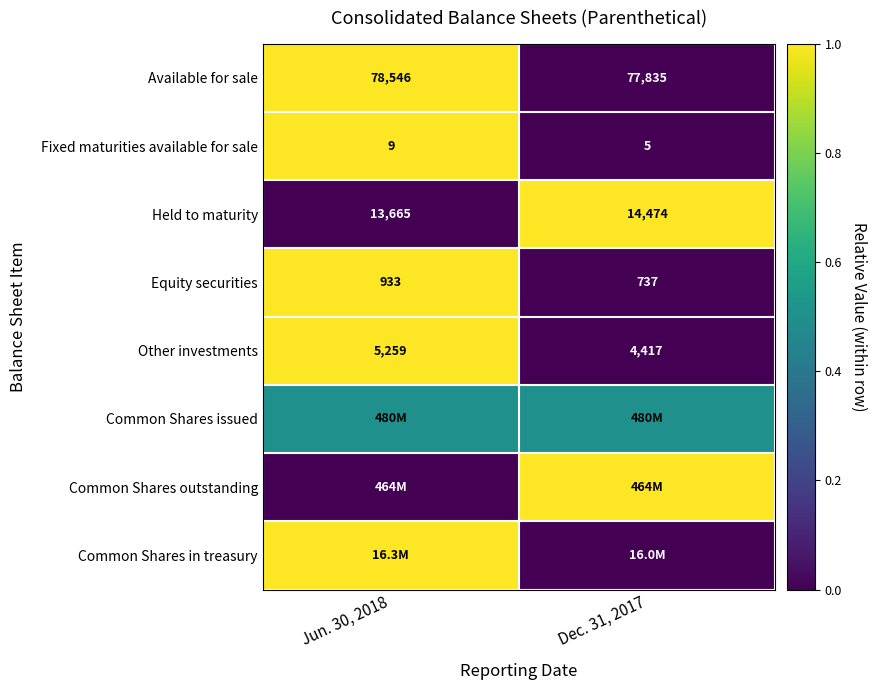

What is the difference between the Available for sale values at Dec. 31, 2017 and Jun. 30, 2018?

711.0